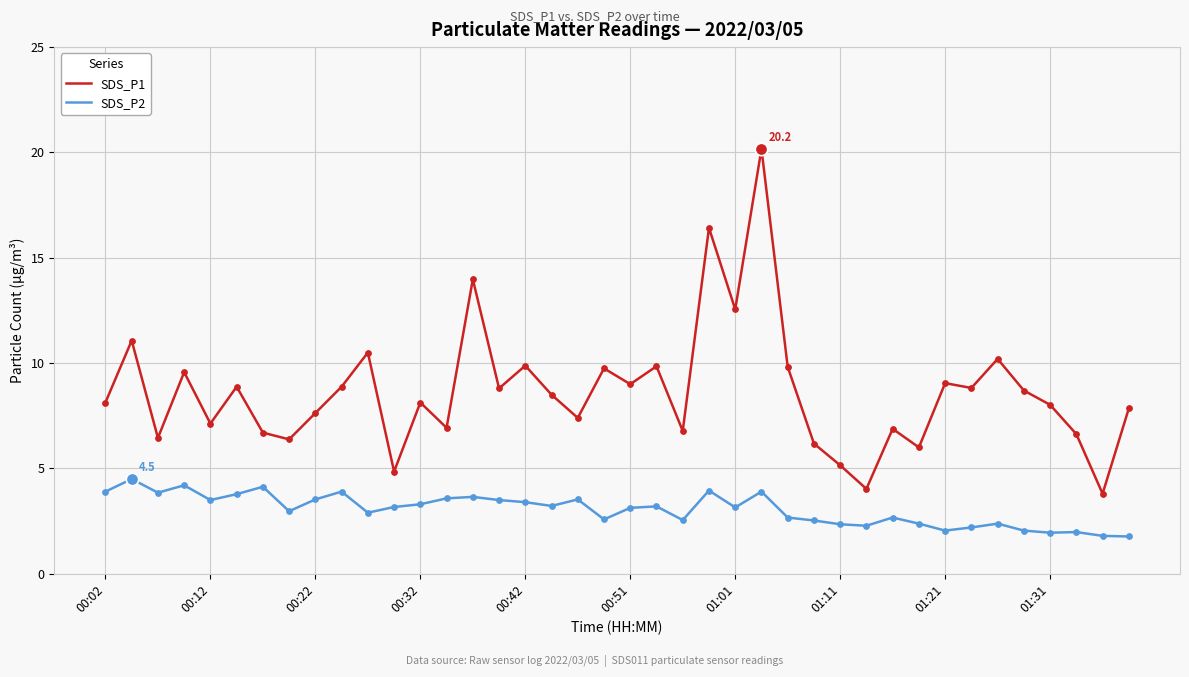

Which series has the largest total across all categories?

SDS_P1